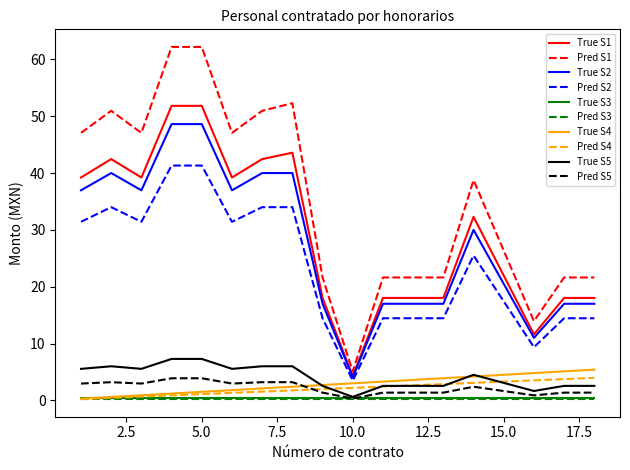

Which series has the largest range (max minus min)?

Pred S1